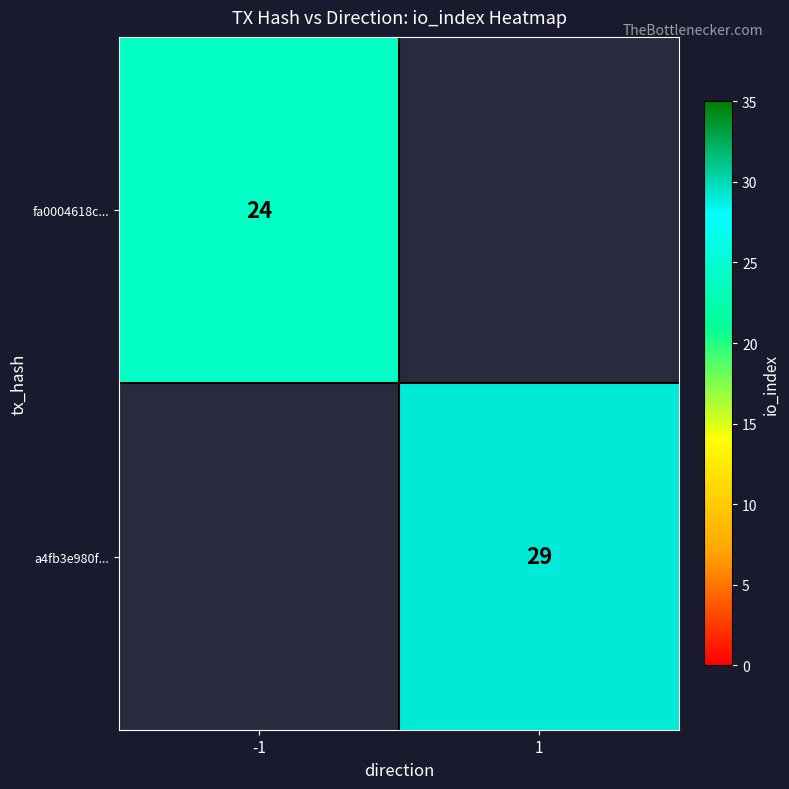

The a4fb3e980f... series shows 11 at 1. True or false?

False